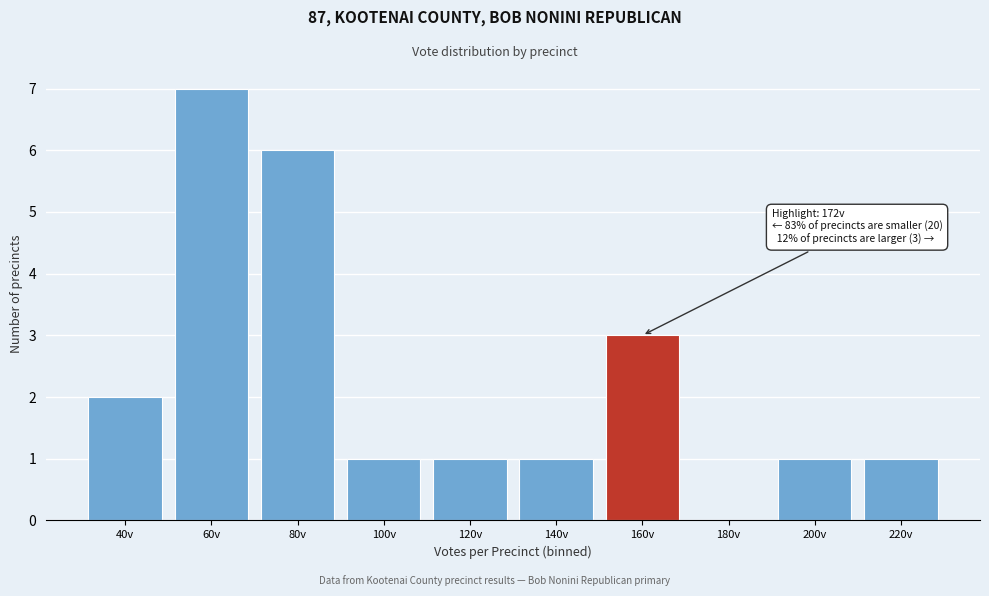

Reading left to right, what are all the values shown in this chart?

40v=2	60v=7	80v=6	100v=1	120v=1	140v=1	160v=3	180v=0	200v=1	220v=1